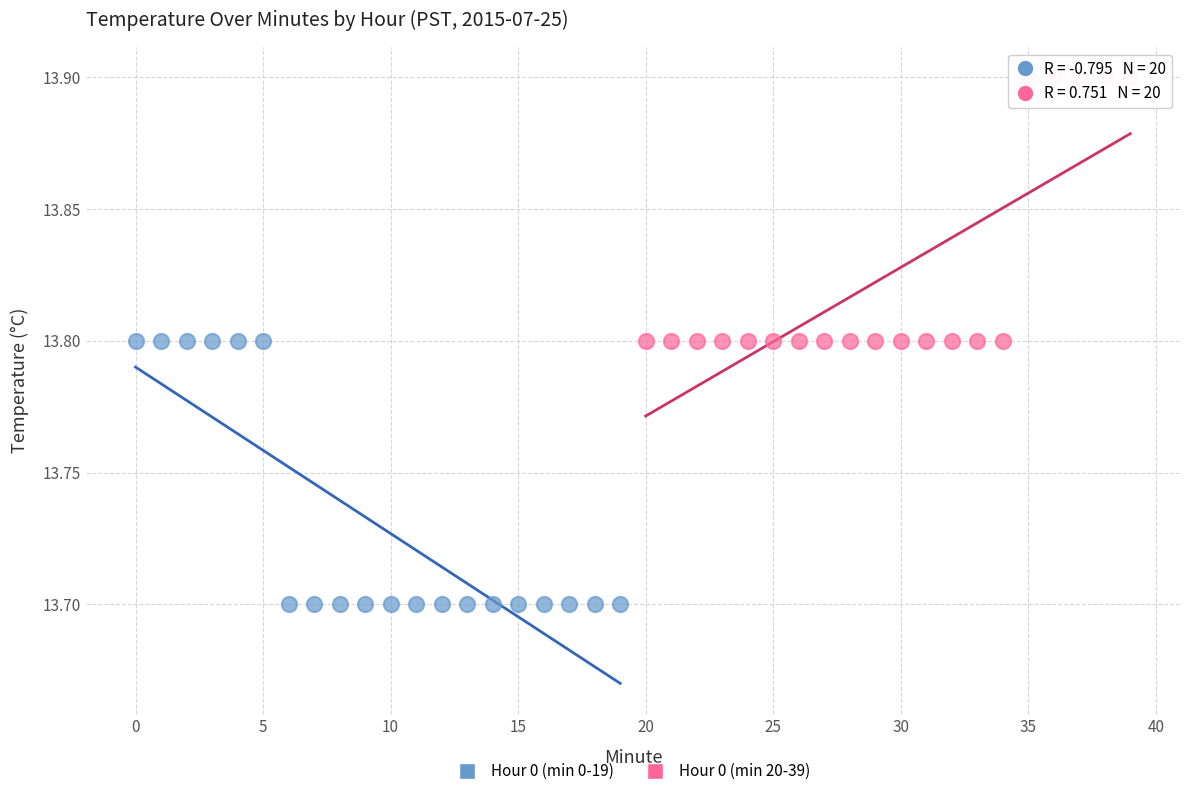

Which series contains the highest Y value?

Hour 0 (min 20-39)